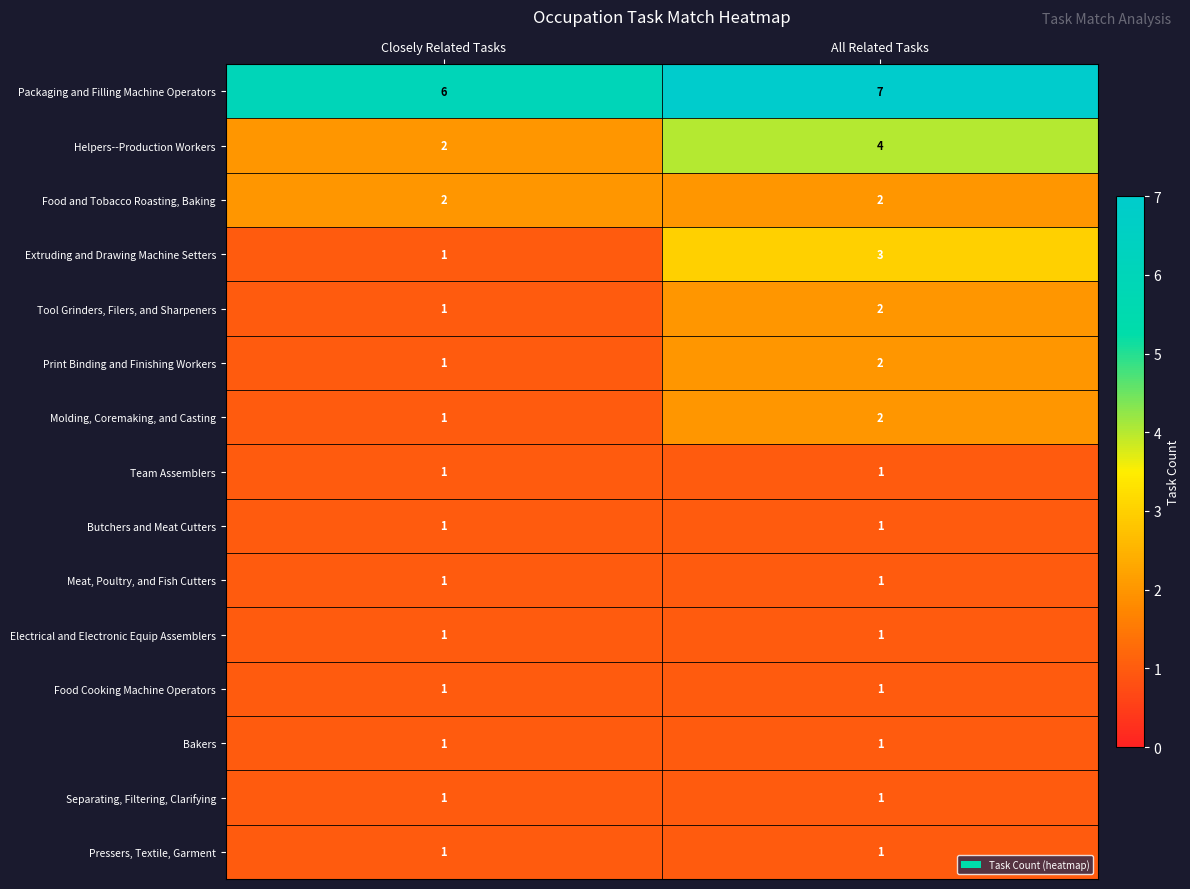

What is the maximum value shown in the chart?

7